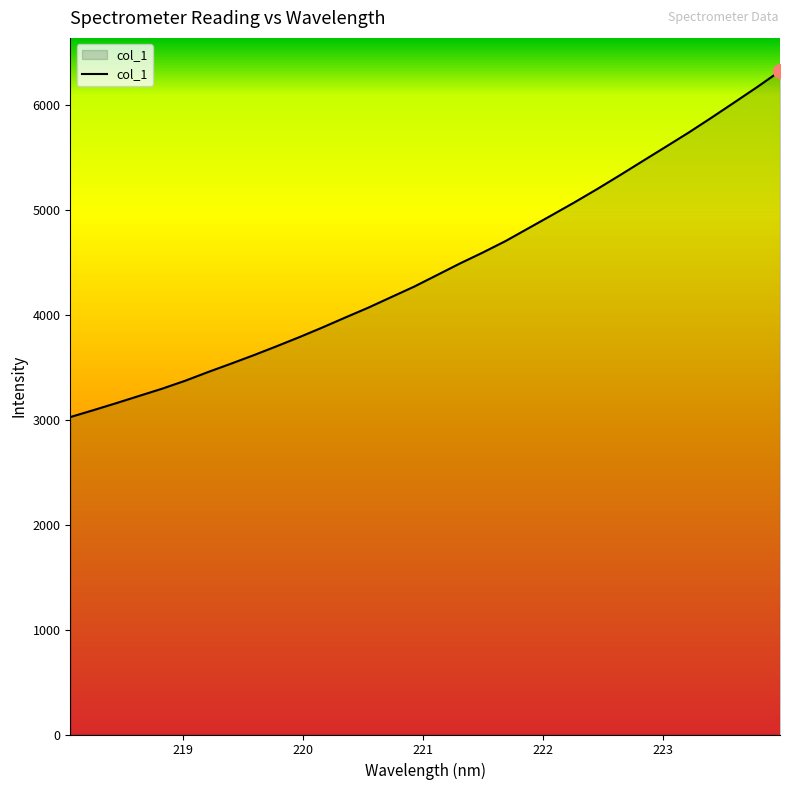

What is the maximum value shown in the chart?

6325.2